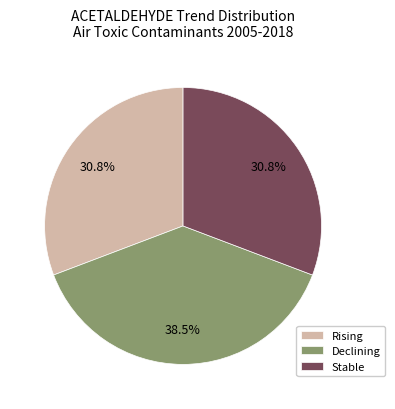

True or false: Stable accounts for 41% of the total.

False